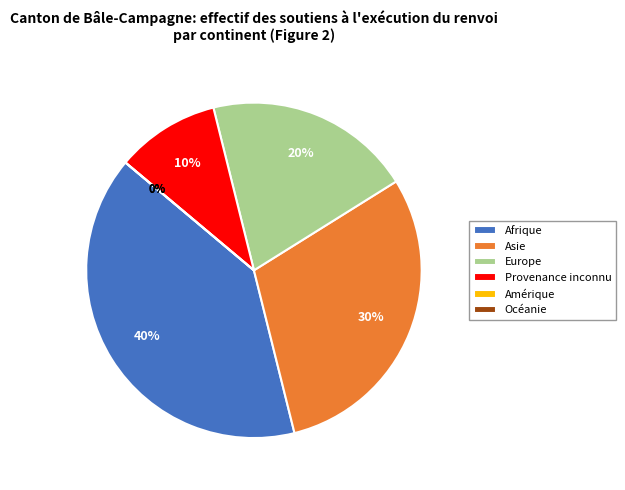

Rank the categories by value from lowest to highest.

Amérique, Océanie, Provenance inconnu, Europe, Asie, Afrique